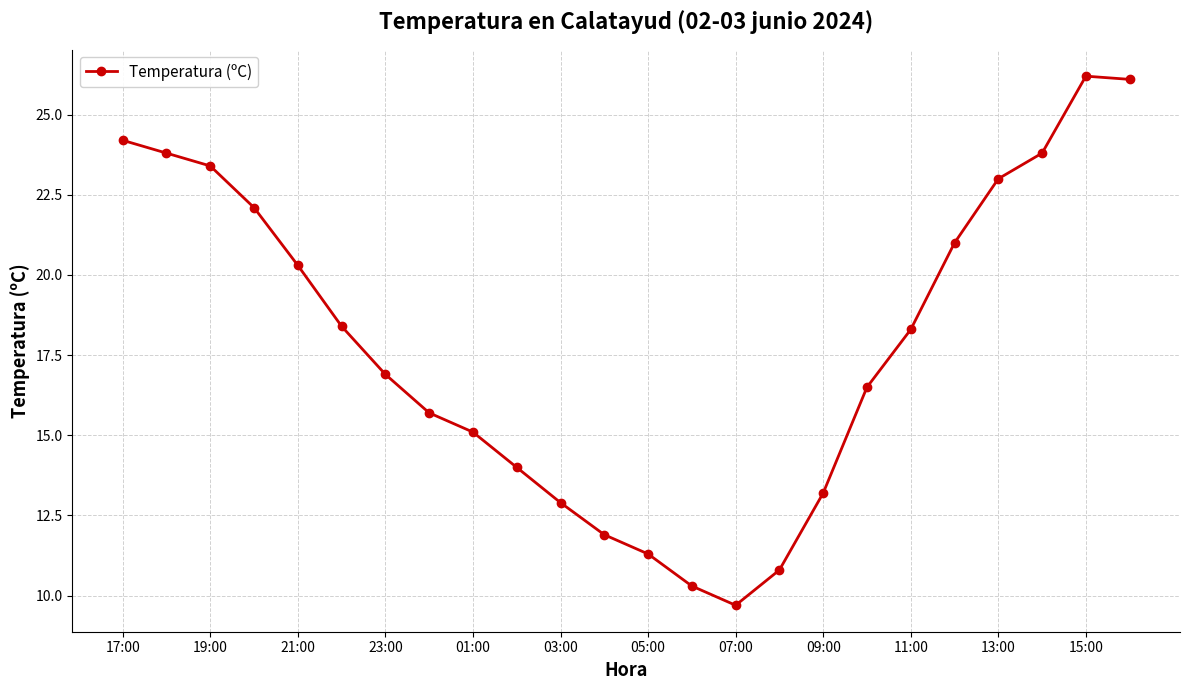

How many interior local valleys (lower than both neighbors) does the data have?

1